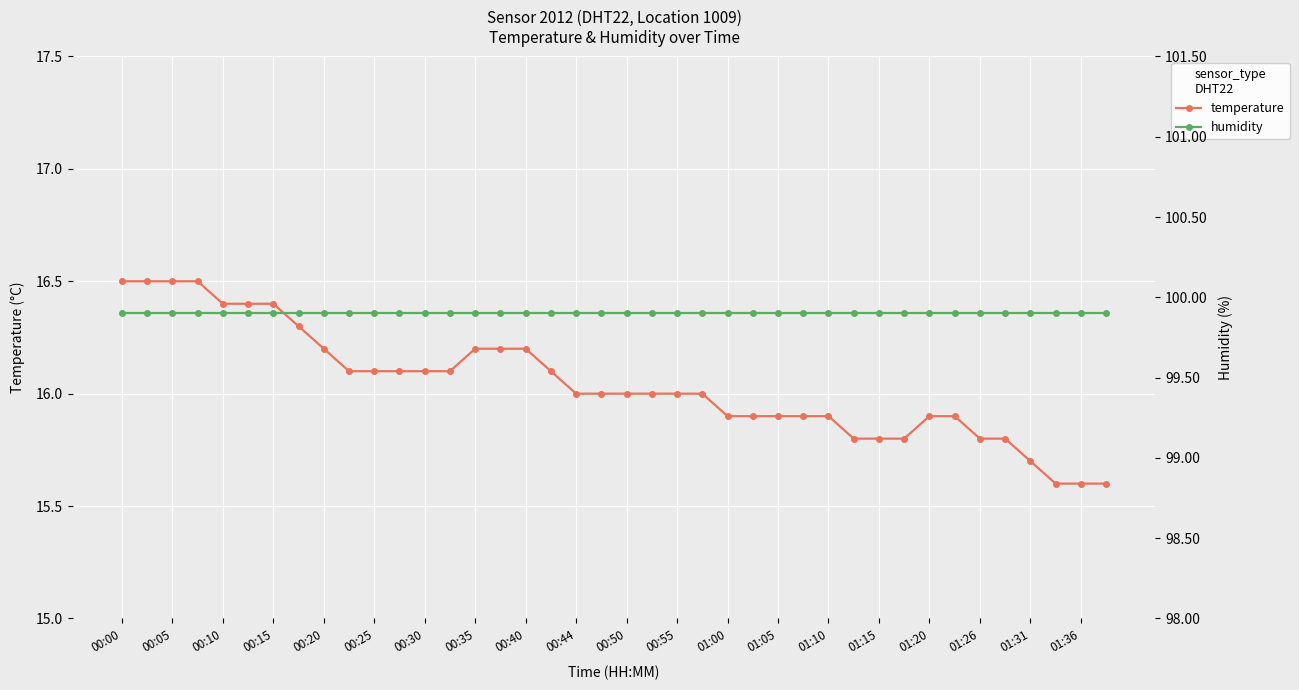

Is it true that temperature equals 15.6 at 01:36?

True